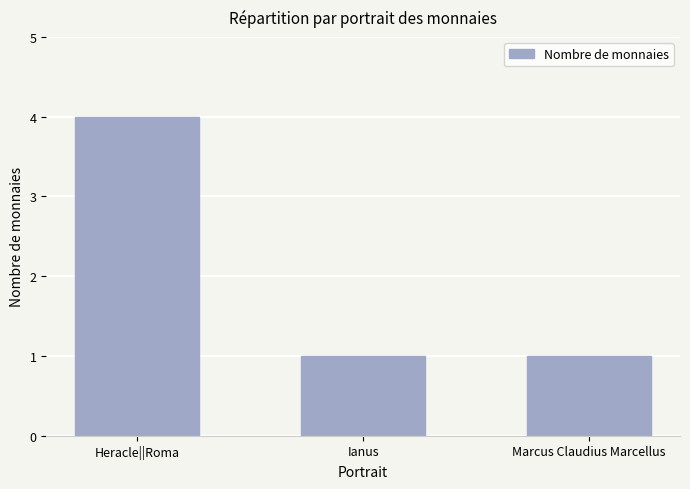

What is the value of the 3rd bar from the left?

1